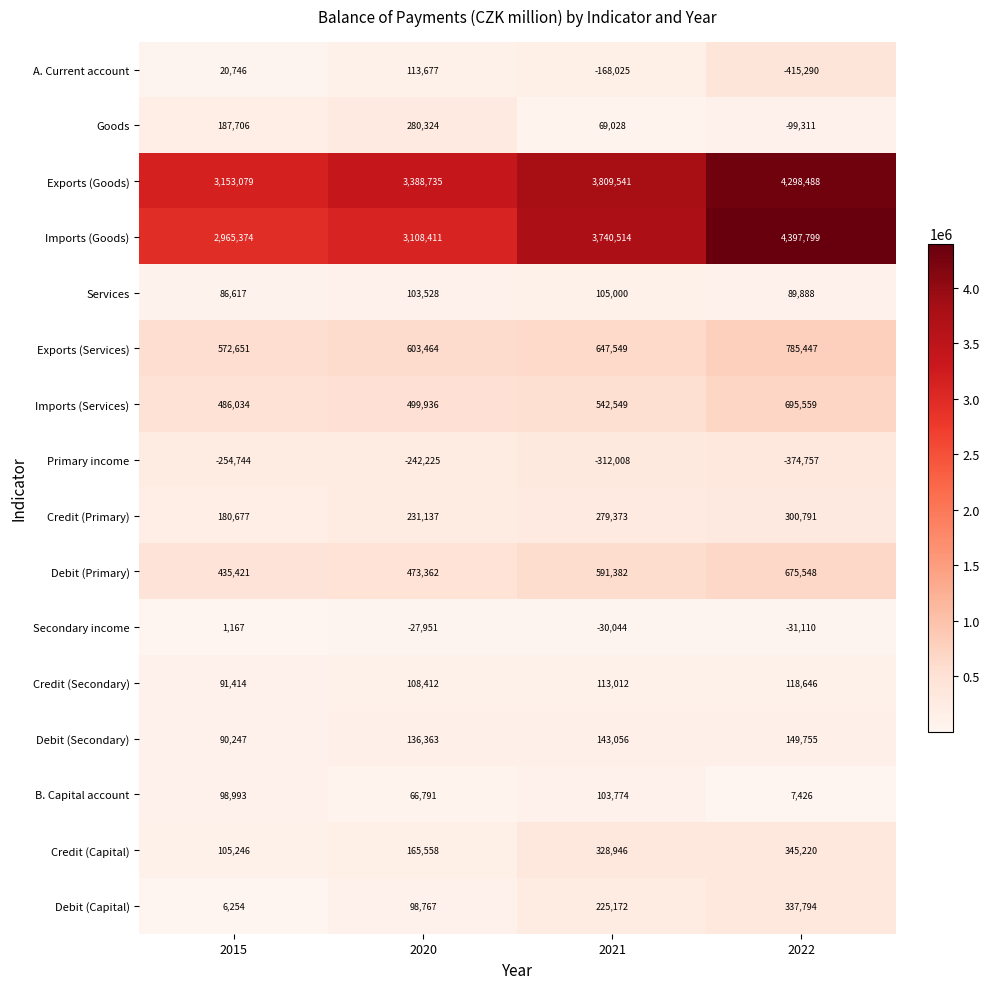

Between 2020 and 2022, which series saw the biggest shift?

Imports (Goods)